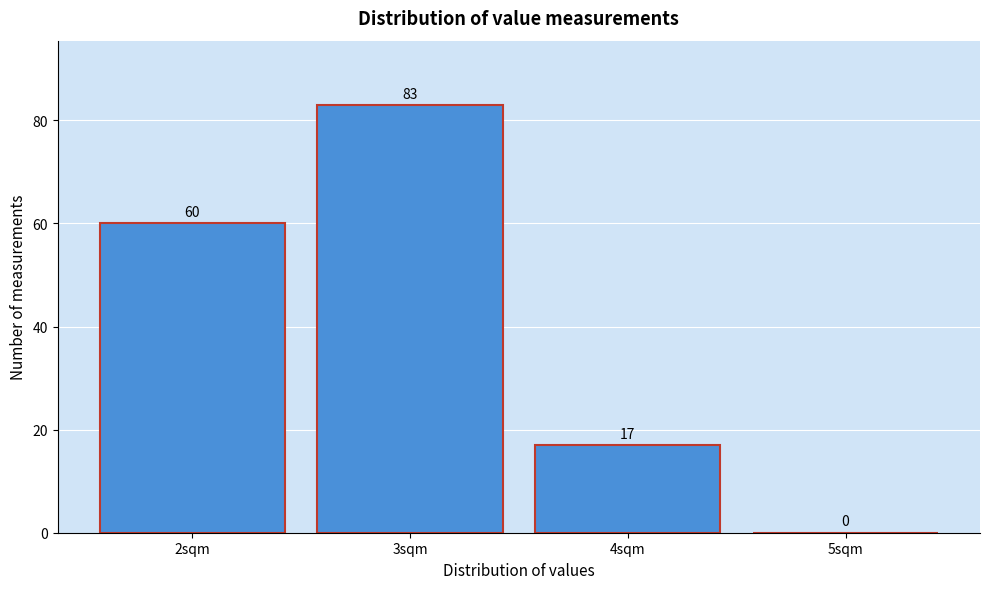

How tall is the bar that spans 2.5 to 3.5 on the x-axis?

83